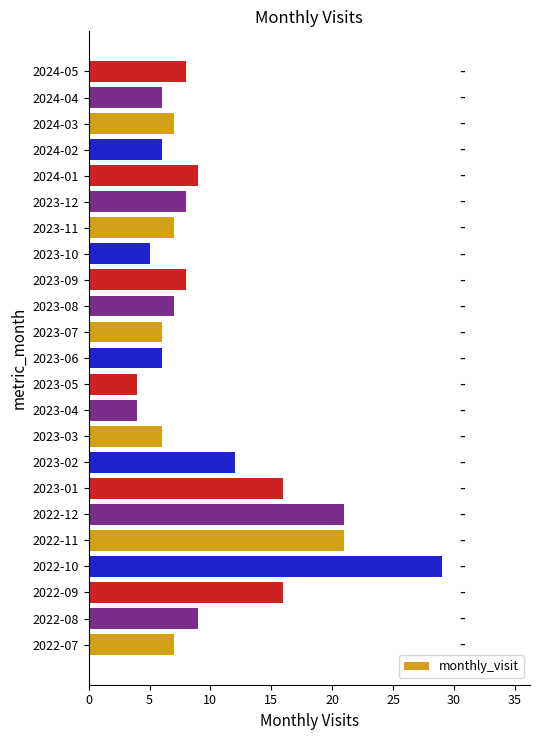

Which category has the highest value across all series?

2022-10